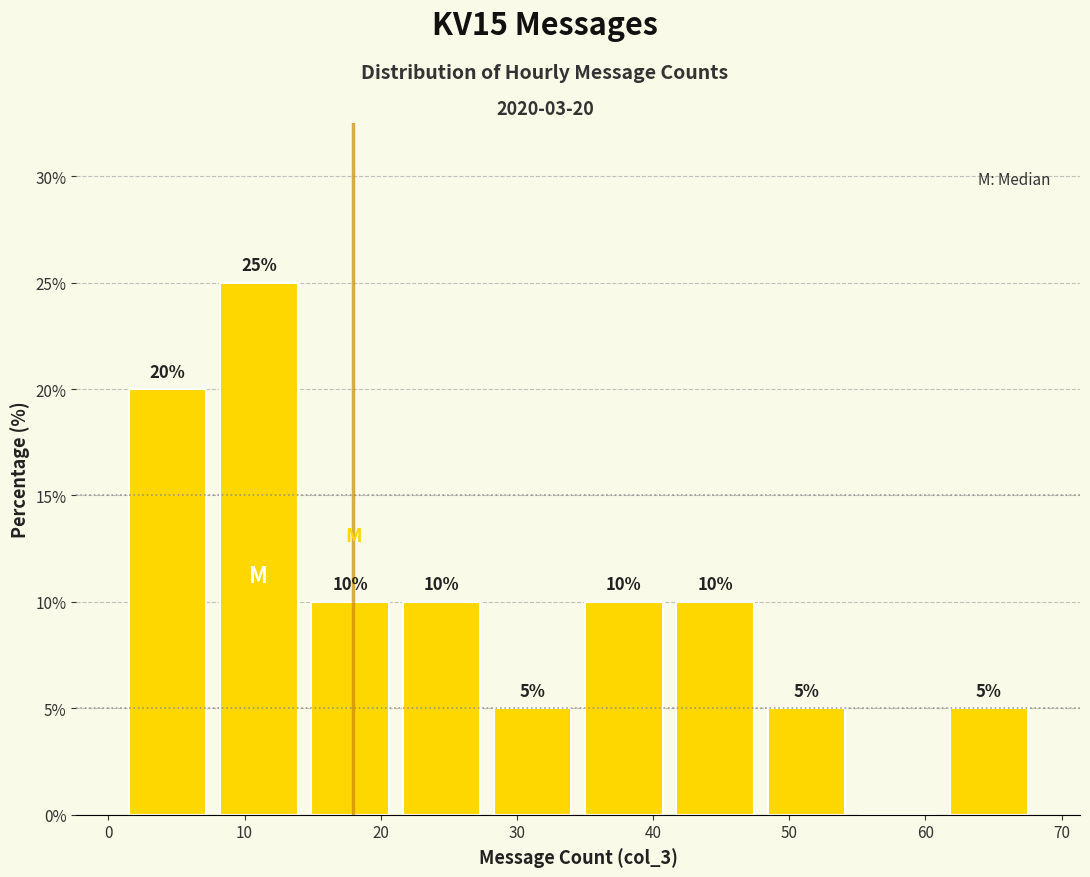

Over which range of the x-axis is the bar tallest?

7.7 to 14.4